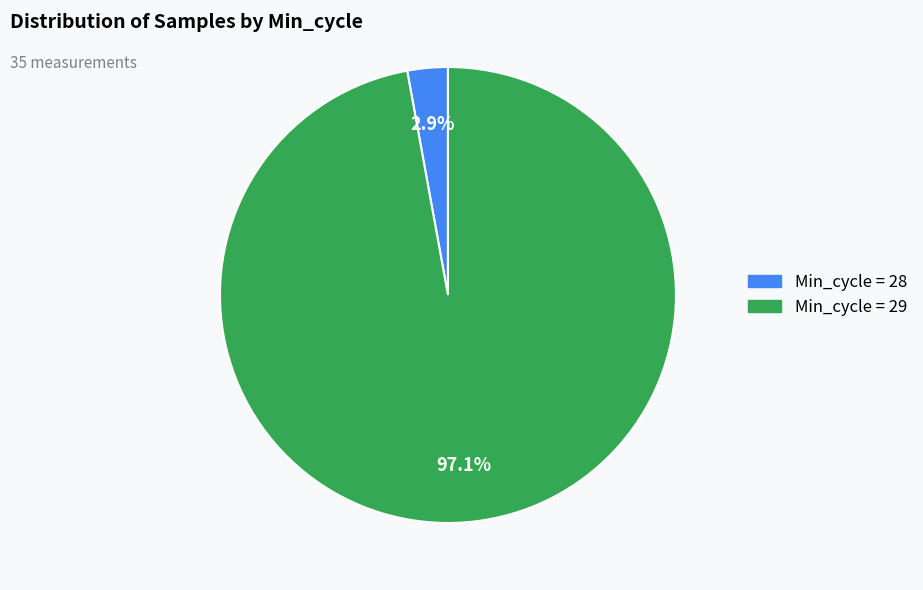

Is there any slice that represents more than half of the pie?

Yes